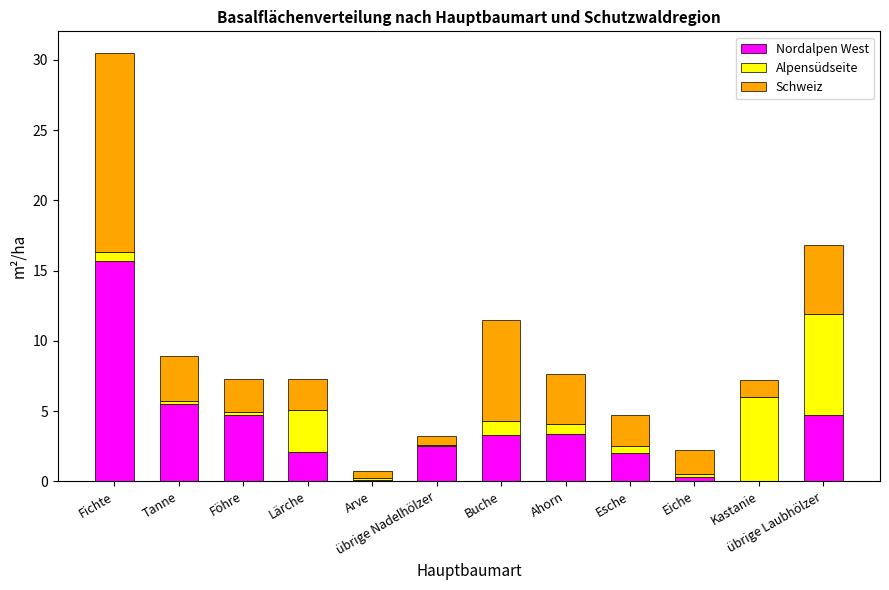

The Nordalpen West series shows 10.2 at Kastanie. True or false?

False